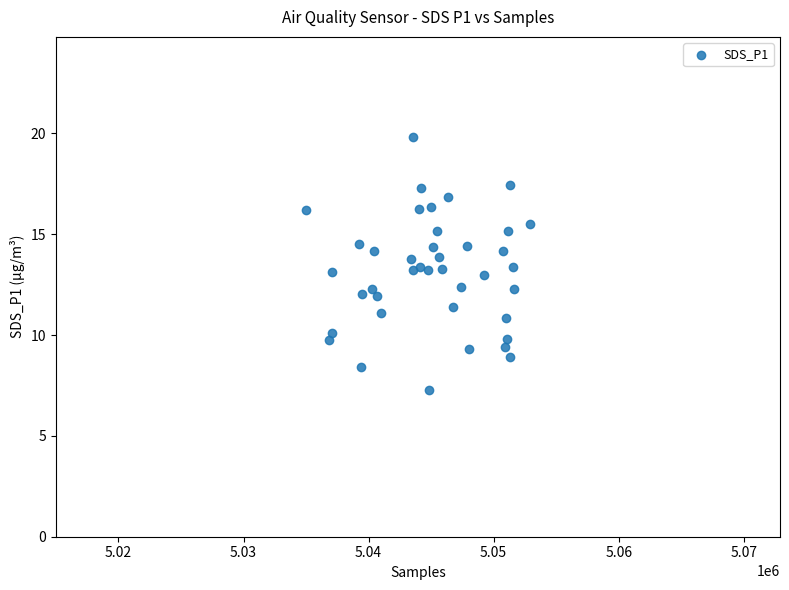

What is the range of X values (max minus min)?

17911.0